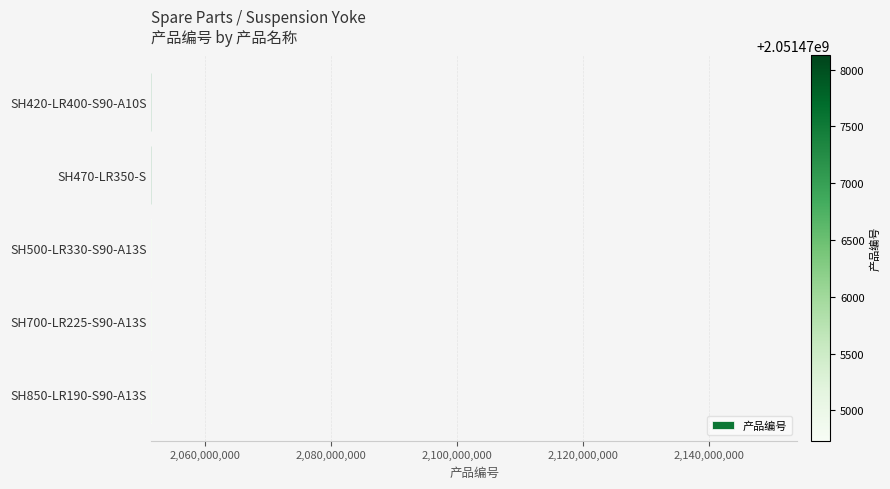

Approximately how many times larger is the value at SH470-LR350-S compared to SH700-LR225-S90-A13S?

1.0